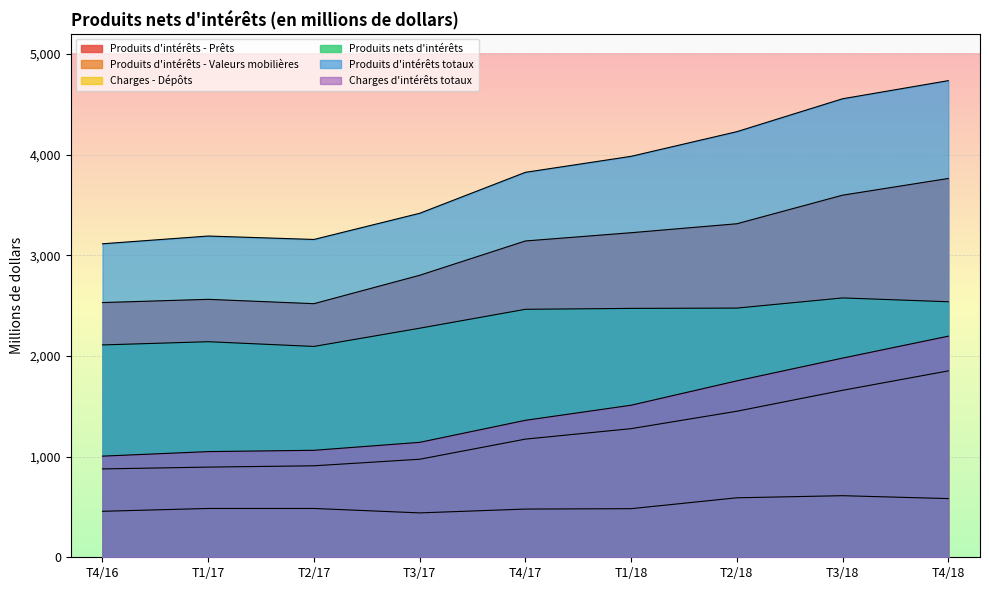

True or false: Charges d'intérêts totaux has more than 1 points higher than both neighbors.

False